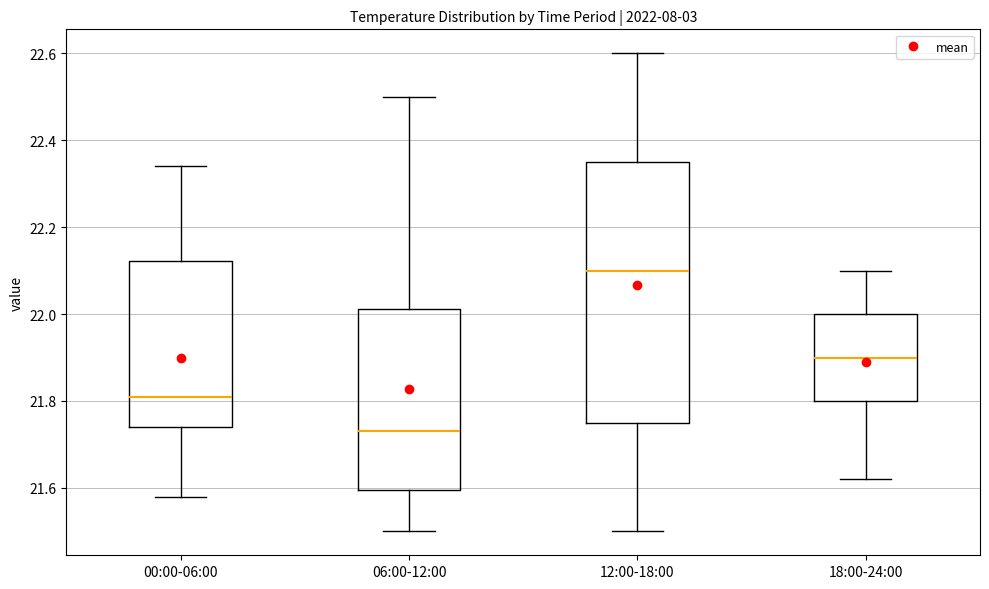

Where is the upper edge of the box for 18:00-24:00 on the y-axis? The values are not printed on the chart, so give them approximately, as read against the axis.

22.00